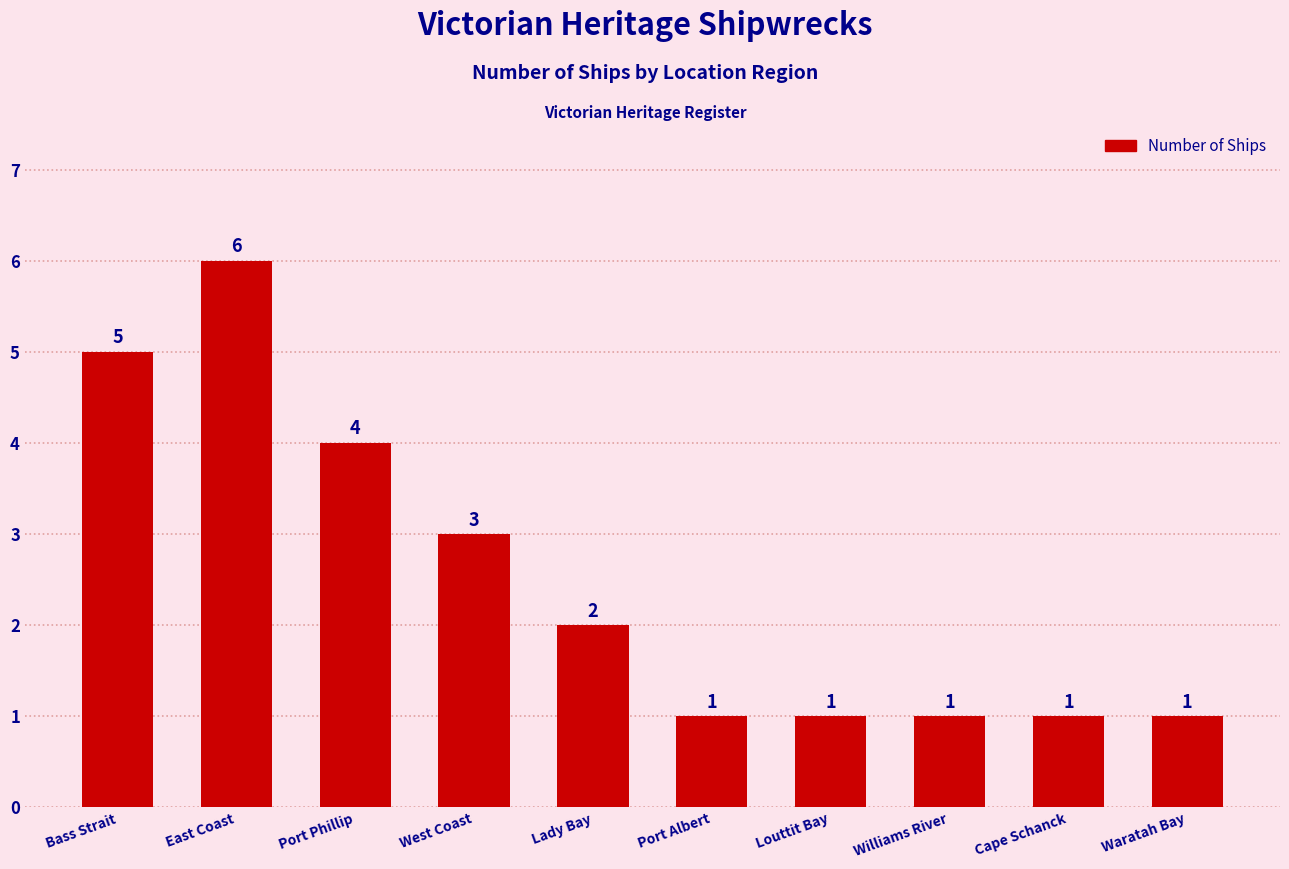

What is the value of the 4th bar from the left?

3